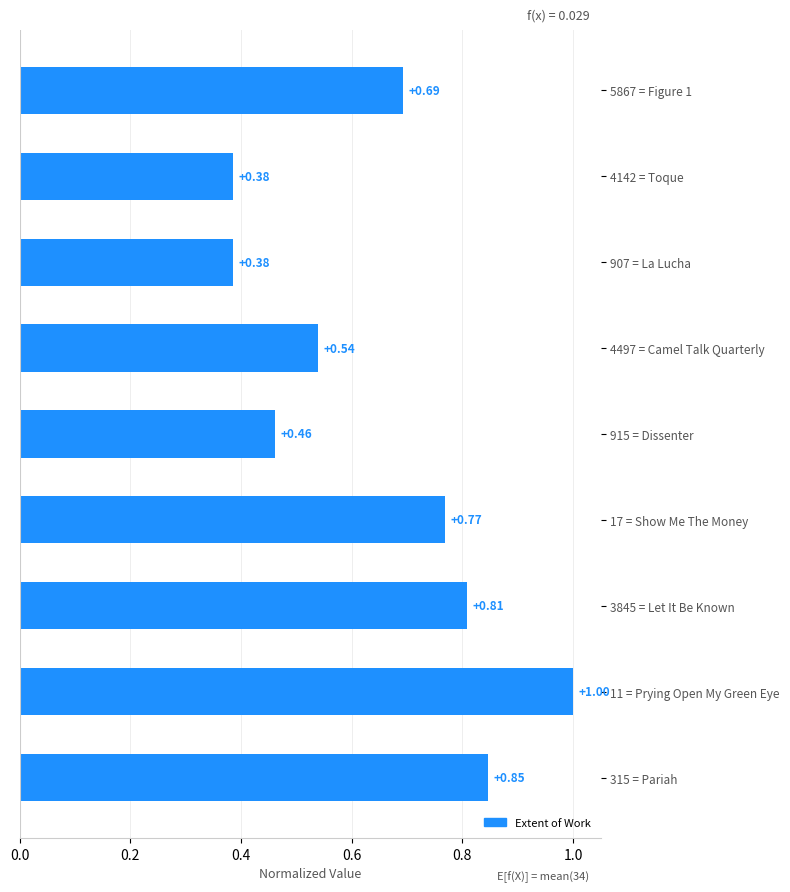

What is the change in value from 11 = Prying Open My Green Eye to 907 = La Lucha?

-0.6